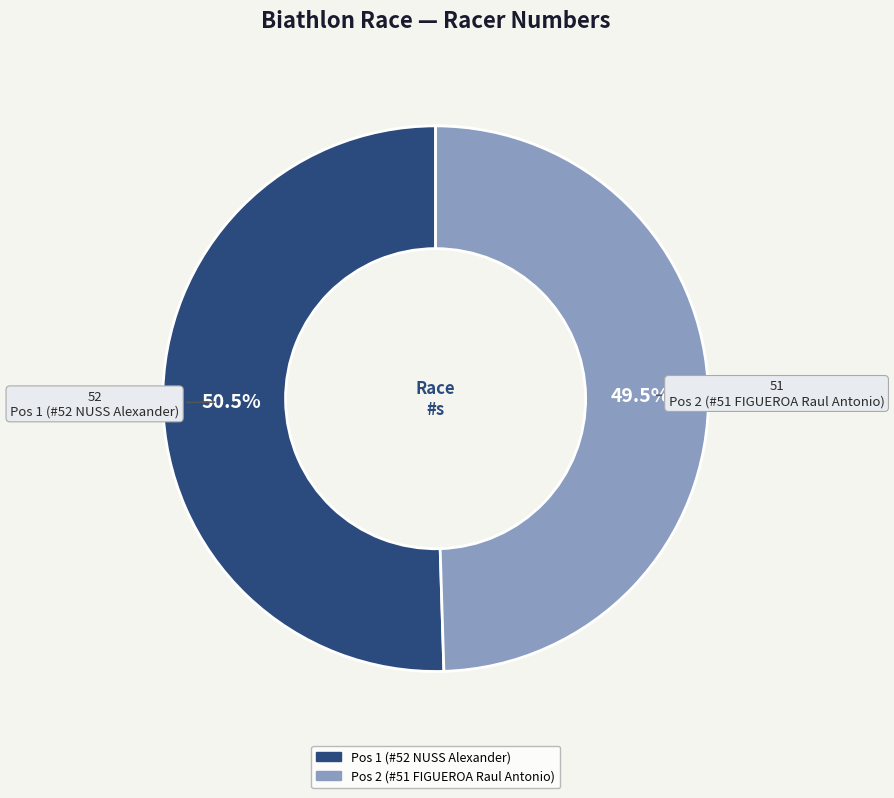

Combined, do Pos 1 (#52 NUSS Alexander) and Pos 2 (#51 FIGUEROA Raul Antonio) account for over 50%?

Yes